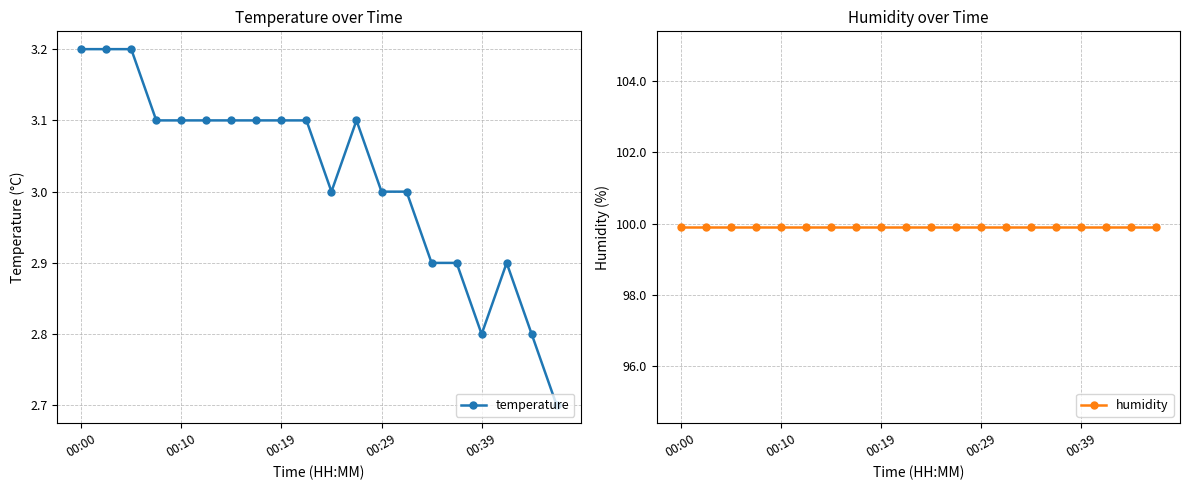

True or false: humidity and temperature intersect in this chart.

False